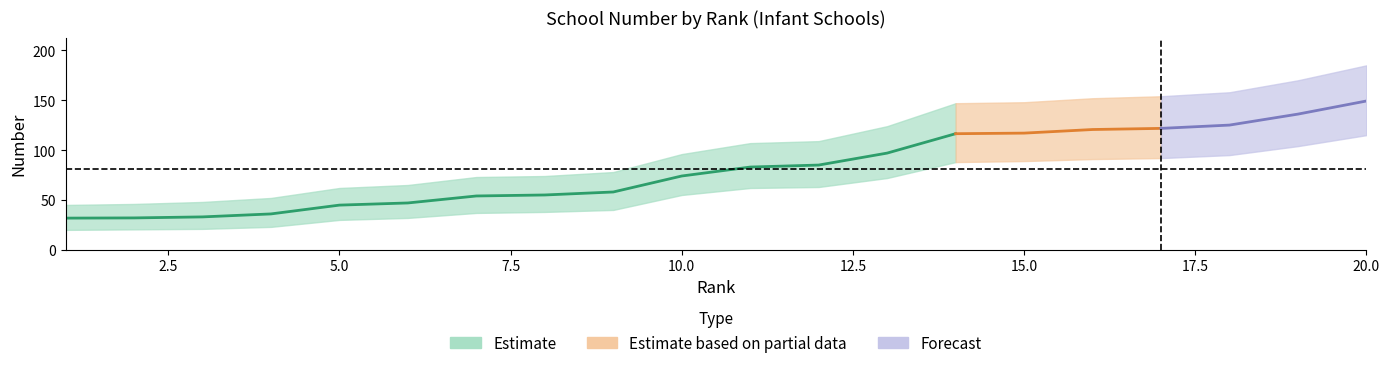

The Infant series shows 31.3 at 7. True or false?

False